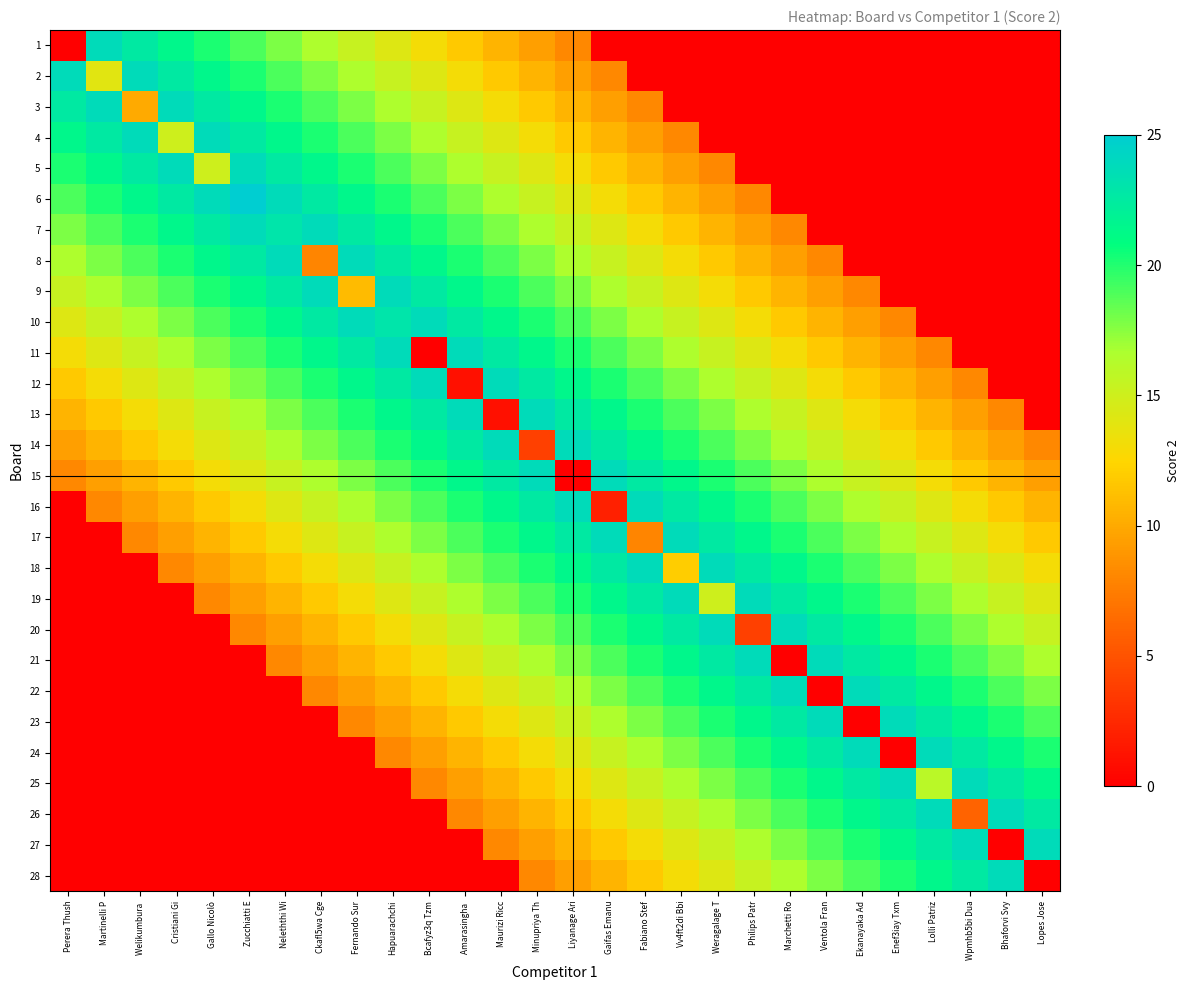

Reading left to right, transcribe all the data shown in this chart.

1: Perera Thush=0.0	Martinelli P=23.8	Welikumbura =22.6	Cristiani Gi=21.4	Gallo Nicolò=20.2	Zucchiatti E=19.0	Neleththi Wi=17.8	Ckafl5wa Cge=16.6	Fernando Sur=15.4	Hapuarachchi=14.2	Bcafyz3q Tzm=13.0	Amarasingha =11.8	Maurizi Ricc=10.6	Minupriya Th=9.4	Liyanage Ari=8.2	Gaifas Emanu=0.0	Fabiano Stef=0.0	Vv4ft2di Bbi=0.0	Weragalage T=0.0	Philips Patr=0.0	Marchetti Ro=0.0	Ventola Fran=0.0	Ekanayaka Ad=0.0	Enef3iay Txm=0.0	Lolli Patriz=0.0	Wpmhb5bi Dua=0.0	Bhaforvi Svy=0.0	Lopes Jose=0.0
2: Perera Thush=23.8	Martinelli P=14.0	Welikumbura =23.8	Cristiani Gi=22.6	Gallo Nicolò=21.4	Zucchiatti E=20.2	Neleththi Wi=19.0	Ckafl5wa Cge=17.8	Fernando Sur=16.6	Hapuarachchi=15.4	Bcafyz3q Tzm=14.2	Amarasingha =13.0	Maurizi Ricc=11.8	Minupriya Th=10.6	Liyanage Ari=9.4	Gaifas Emanu=8.2	Fabiano Stef=0.0	Vv4ft2di Bbi=0.0	Weragalage T=0.0	Philips Patr=0.0	Marchetti Ro=0.0	Ventola Fran=0.0	Ekanayaka Ad=0.0	Enef3iay Txm=0.0	Lolli Patriz=0.0	Wpmhb5bi Dua=0.0	Bhaforvi Svy=0.0	Lopes Jose=0.0
3: Perera Thush=22.6	Martinelli P=23.8	Welikumbura =10.0	Cristiani Gi=23.8	Gallo Nicolò=22.6	Zucchiatti E=21.4	Neleththi Wi=20.2	Ckafl5wa Cge=19.0	Fernando Sur=17.8	Hapuarachchi=16.6	Bcafyz3q Tzm=15.4	Amarasingha =14.2	Maurizi Ricc=13.0	Minupriya Th=11.8	Liyanage Ari=10.6	Gaifas Emanu=9.4	Fabiano Stef=8.2	Vv4ft2di Bbi=0.0	Weragalage T=0.0	Philips Patr=0.0	Marchetti Ro=0.0	Ventola Fran=0.0	Ekanayaka Ad=0.0	Enef3iay Txm=0.0	Lolli Patriz=0.0	Wpmhb5bi Dua=0.0	Bhaforvi Svy=0.0	Lopes Jose=0.0
4: Perera Thush=21.4	Martinelli P=22.6	Welikumbura =23.8	Cristiani Gi=15.0	Gallo Nicolò=23.8	Zucchiatti E=22.6	Neleththi Wi=21.4	Ckafl5wa Cge=20.2	Fernando Sur=19.0	Hapuarachchi=17.8	Bcafyz3q Tzm=16.6	Amarasingha =15.4	Maurizi Ricc=14.2	Minupriya Th=13.0	Liyanage Ari=11.8	Gaifas Emanu=10.6	Fabiano Stef=9.4	Vv4ft2di Bbi=8.2	Weragalage T=0.0	Philips Patr=0.0	Marchetti Ro=0.0	Ventola Fran=0.0	Ekanayaka Ad=0.0	Enef3iay Txm=0.0	Lolli Patriz=0.0	Wpmhb5bi Dua=0.0	Bhaforvi Svy=0.0	Lopes Jose=0.0
5: Perera Thush=20.2	Martinelli P=21.4	Welikumbura =22.6	Cristiani Gi=23.8	Gallo Nicolò=15.0	Zucchiatti E=23.8	Neleththi Wi=22.6	Ckafl5wa Cge=21.4	Fernando Sur=20.2	Hapuarachchi=19.0	Bcafyz3q Tzm=17.8	Amarasingha =16.6	Maurizi Ricc=15.4	Minupriya Th=14.2	Liyanage Ari=13.0	Gaifas Emanu=11.8	Fabiano Stef=10.6	Vv4ft2di Bbi=9.4	Weragalage T=8.2	Philips Patr=0.0	Marchetti Ro=0.0	Ventola Fran=0.0	Ekanayaka Ad=0.0	Enef3iay Txm=0.0	Lolli Patriz=0.0	Wpmhb5bi Dua=0.0	Bhaforvi Svy=0.0	Lopes Jose=0.0
6: Perera Thush=19.0	Martinelli P=20.2	Welikumbura =21.4	Cristiani Gi=22.6	Gallo Nicolò=23.8	Zucchiatti E=25.0	Neleththi Wi=23.8	Ckafl5wa Cge=22.6	Fernando Sur=21.4	Hapuarachchi=20.2	Bcafyz3q Tzm=19.0	Amarasingha =17.8	Maurizi Ricc=16.6	Minupriya Th=15.4	Liyanage Ari=14.2	Gaifas Emanu=13.0	Fabiano Stef=11.8	Vv4ft2di Bbi=10.6	Weragalage T=9.4	Philips Patr=8.2	Marchetti Ro=0.0	Ventola Fran=0.0	Ekanayaka Ad=0.0	Enef3iay Txm=0.0	Lolli Patriz=0.0	Wpmhb5bi Dua=0.0	Bhaforvi Svy=0.0	Lopes Jose=0.0
7: Perera Thush=17.8	Martinelli P=19.0	Welikumbura =20.2	Cristiani Gi=21.4	Gallo Nicolò=22.6	Zucchiatti E=23.8	Neleththi Wi=23.0	Ckafl5wa Cge=23.8	Fernando Sur=22.6	Hapuarachchi=21.4	Bcafyz3q Tzm=20.2	Amarasingha =19.0	Maurizi Ricc=17.8	Minupriya Th=16.6	Liyanage Ari=15.4	Gaifas Emanu=14.2	Fabiano Stef=13.0	Vv4ft2di Bbi=11.8	Weragalage T=10.6	Philips Patr=9.4	Marchetti Ro=8.2	Ventola Fran=0.0	Ekanayaka Ad=0.0	Enef3iay Txm=0.0	Lolli Patriz=0.0	Wpmhb5bi Dua=0.0	Bhaforvi Svy=0.0	Lopes Jose=0.0
8: Perera Thush=16.6	Martinelli P=17.8	Welikumbura =19.0	Cristiani Gi=20.2	Gallo Nicolò=21.4	Zucchiatti E=22.6	Neleththi Wi=23.8	Ckafl5wa Cge=8.0	Fernando Sur=23.8	Hapuarachchi=22.6	Bcafyz3q Tzm=21.4	Amarasingha =20.2	Maurizi Ricc=19.0	Minupriya Th=17.8	Liyanage Ari=16.6	Gaifas Emanu=15.4	Fabiano Stef=14.2	Vv4ft2di Bbi=13.0	Weragalage T=11.8	Philips Patr=10.6	Marchetti Ro=9.4	Ventola Fran=8.2	Ekanayaka Ad=0.0	Enef3iay Txm=0.0	Lolli Patriz=0.0	Wpmhb5bi Dua=0.0	Bhaforvi Svy=0.0	Lopes Jose=0.0
9: Perera Thush=15.4	Martinelli P=16.6	Welikumbura =17.8	Cristiani Gi=19.0	Gallo Nicolò=20.2	Zucchiatti E=21.4	Neleththi Wi=22.6	Ckafl5wa Cge=23.8	Fernando Sur=11.0	Hapuarachchi=23.8	Bcafyz3q Tzm=22.6	Amarasingha =21.4	Maurizi Ricc=20.2	Minupriya Th=19.0	Liyanage Ari=17.8	Gaifas Emanu=16.6	Fabiano Stef=15.4	Vv4ft2di Bbi=14.2	Weragalage T=13.0	Philips Patr=11.8	Marchetti Ro=10.6	Ventola Fran=9.4	Ekanayaka Ad=8.2	Enef3iay Txm=0.0	Lolli Patriz=0.0	Wpmhb5bi Dua=0.0	Bhaforvi Svy=0.0	Lopes Jose=0.0
10: Perera Thush=14.2	Martinelli P=15.4	Welikumbura =16.6	Cristiani Gi=17.8	Gallo Nicolò=19.0	Zucchiatti E=20.2	Neleththi Wi=21.4	Ckafl5wa Cge=22.6	Fernando Sur=23.8	Hapuarachchi=23.0	Bcafyz3q Tzm=23.8	Amarasingha =22.6	Maurizi Ricc=21.4	Minupriya Th=20.2	Liyanage Ari=19.0	Gaifas Emanu=17.8	Fabiano Stef=16.6	Vv4ft2di Bbi=15.4	Weragalage T=14.2	Philips Patr=13.0	Marchetti Ro=11.8	Ventola Fran=10.6	Ekanayaka Ad=9.4	Enef3iay Txm=8.2	Lolli Patriz=0.0	Wpmhb5bi Dua=0.0	Bhaforvi Svy=0.0	Lopes Jose=0.0
11: Perera Thush=13.0	Martinelli P=14.2	Welikumbura =15.4	Cristiani Gi=16.6	Gallo Nicolò=17.8	Zucchiatti E=19.0	Neleththi Wi=20.2	Ckafl5wa Cge=21.4	Fernando Sur=22.6	Hapuarachchi=23.8	Bcafyz3q Tzm=0.0	Amarasingha =23.8	Maurizi Ricc=22.6	Minupriya Th=21.4	Liyanage Ari=20.2	Gaifas Emanu=19.0	Fabiano Stef=17.8	Vv4ft2di Bbi=16.6	Weragalage T=15.4	Philips Patr=14.2	Marchetti Ro=13.0	Ventola Fran=11.8	Ekanayaka Ad=10.6	Enef3iay Txm=9.4	Lolli Patriz=8.2	Wpmhb5bi Dua=0.0	Bhaforvi Svy=0.0	Lopes Jose=0.0
12: Perera Thush=11.8	Martinelli P=13.0	Welikumbura =14.2	Cristiani Gi=15.4	Gallo Nicolò=16.6	Zucchiatti E=17.8	Neleththi Wi=19.0	Ckafl5wa Cge=20.2	Fernando Sur=21.4	Hapuarachchi=22.6	Bcafyz3q Tzm=23.8	Amarasingha =1.0	Maurizi Ricc=23.8	Minupriya Th=22.6	Liyanage Ari=21.4	Gaifas Emanu=20.2	Fabiano Stef=19.0	Vv4ft2di Bbi=17.8	Weragalage T=16.6	Philips Patr=15.4	Marchetti Ro=14.2	Ventola Fran=13.0	Ekanayaka Ad=11.8	Enef3iay Txm=10.6	Lolli Patriz=9.4	Wpmhb5bi Dua=8.2	Bhaforvi Svy=0.0	Lopes Jose=0.0
13: Perera Thush=10.6	Martinelli P=11.8	Welikumbura =13.0	Cristiani Gi=14.2	Gallo Nicolò=15.4	Zucchiatti E=16.6	Neleththi Wi=17.8	Ckafl5wa Cge=19.0	Fernando Sur=20.2	Hapuarachchi=21.4	Bcafyz3q Tzm=22.6	Amarasingha =23.8	Maurizi Ricc=1.0	Minupriya Th=23.8	Liyanage Ari=22.6	Gaifas Emanu=21.4	Fabiano Stef=20.2	Vv4ft2di Bbi=19.0	Weragalage T=17.8	Philips Patr=16.6	Marchetti Ro=15.4	Ventola Fran=14.2	Ekanayaka Ad=13.0	Enef3iay Txm=11.8	Lolli Patriz=10.6	Wpmhb5bi Dua=9.4	Bhaforvi Svy=8.2	Lopes Jose=0.0
14: Perera Thush=9.4	Martinelli P=10.6	Welikumbura =11.8	Cristiani Gi=13.0	Gallo Nicolò=14.2	Zucchiatti E=15.4	Neleththi Wi=16.6	Ckafl5wa Cge=17.8	Fernando Sur=19.0	Hapuarachchi=20.2	Bcafyz3q Tzm=21.4	Amarasingha =22.6	Maurizi Ricc=23.8	Minupriya Th=4.0	Liyanage Ari=23.8	Gaifas Emanu=22.6	Fabiano Stef=21.4	Vv4ft2di Bbi=20.2	Weragalage T=19.0	Philips Patr=17.8	Marchetti Ro=16.6	Ventola Fran=15.4	Ekanayaka Ad=14.2	Enef3iay Txm=13.0	Lolli Patriz=11.8	Wpmhb5bi Dua=10.6	Bhaforvi Svy=9.4	Lopes Jose=8.2
15: Perera Thush=8.2	Martinelli P=9.4	Welikumbura =10.6	Cristiani Gi=11.8	Gallo Nicolò=13.0	Zucchiatti E=14.2	Neleththi Wi=15.4	Ckafl5wa Cge=16.6	Fernando Sur=17.8	Hapuarachchi=19.0	Bcafyz3q Tzm=20.2	Amarasingha =21.4	Maurizi Ricc=22.6	Minupriya Th=23.8	Liyanage Ari=0.0	Gaifas Emanu=23.8	Fabiano Stef=22.6	Vv4ft2di Bbi=21.4	Weragalage T=20.2	Philips Patr=19.0	Marchetti Ro=17.8	Ventola Fran=16.6	Ekanayaka Ad=15.4	Enef3iay Txm=14.2	Lolli Patriz=13.0	Wpmhb5bi Dua=11.8	Bhaforvi Svy=10.6	Lopes Jose=9.4
16: Perera Thush=0.0	Martinelli P=8.2	Welikumbura =9.4	Cristiani Gi=10.6	Gallo Nicolò=11.8	Zucchiatti E=13.0	Neleththi Wi=14.2	Ckafl5wa Cge=15.4	Fernando Sur=16.6	Hapuarachchi=17.8	Bcafyz3q Tzm=19.0	Amarasingha =20.2	Maurizi Ricc=21.4	Minupriya Th=22.6	Liyanage Ari=23.8	Gaifas Emanu=2.0	Fabiano Stef=23.8	Vv4ft2di Bbi=22.6	Weragalage T=21.4	Philips Patr=20.2	Marchetti Ro=19.0	Ventola Fran=17.8	Ekanayaka Ad=16.6	Enef3iay Txm=15.4	Lolli Patriz=14.2	Wpmhb5bi Dua=13.0	Bhaforvi Svy=11.8	Lopes Jose=10.6
17: Perera Thush=0.0	Martinelli P=0.0	Welikumbura =8.2	Cristiani Gi=9.4	Gallo Nicolò=10.6	Zucchiatti E=11.8	Neleththi Wi=13.0	Ckafl5wa Cge=14.2	Fernando Sur=15.4	Hapuarachchi=16.6	Bcafyz3q Tzm=17.8	Amarasingha =19.0	Maurizi Ricc=20.2	Minupriya Th=21.4	Liyanage Ari=22.6	Gaifas Emanu=23.8	Fabiano Stef=8.0	Vv4ft2di Bbi=23.8	Weragalage T=22.6	Philips Patr=21.4	Marchetti Ro=20.2	Ventola Fran=19.0	Ekanayaka Ad=17.8	Enef3iay Txm=16.6	Lolli Patriz=15.4	Wpmhb5bi Dua=14.2	Bhaforvi Svy=13.0	Lopes Jose=11.8
18: Perera Thush=0.0	Martinelli P=0.0	Welikumbura =0.0	Cristiani Gi=8.2	Gallo Nicolò=9.4	Zucchiatti E=10.6	Neleththi Wi=11.8	Ckafl5wa Cge=13.0	Fernando Sur=14.2	Hapuarachchi=15.4	Bcafyz3q Tzm=16.6	Amarasingha =17.8	Maurizi Ricc=19.0	Minupriya Th=20.2	Liyanage Ari=21.4	Gaifas Emanu=22.6	Fabiano Stef=23.8	Vv4ft2di Bbi=12.0	Weragalage T=23.8	Philips Patr=22.6	Marchetti Ro=21.4	Ventola Fran=20.2	Ekanayaka Ad=19.0	Enef3iay Txm=17.8	Lolli Patriz=16.6	Wpmhb5bi Dua=15.4	Bhaforvi Svy=14.2	Lopes Jose=13.0
19: Perera Thush=0.0	Martinelli P=0.0	Welikumbura =0.0	Cristiani Gi=0.0	Gallo Nicolò=8.2	Zucchiatti E=9.4	Neleththi Wi=10.6	Ckafl5wa Cge=11.8	Fernando Sur=13.0	Hapuarachchi=14.2	Bcafyz3q Tzm=15.4	Amarasingha =16.6	Maurizi Ricc=17.8	Minupriya Th=19.0	Liyanage Ari=20.2	Gaifas Emanu=21.4	Fabiano Stef=22.6	Vv4ft2di Bbi=23.8	Weragalage T=15.0	Philips Patr=23.8	Marchetti Ro=22.6	Ventola Fran=21.4	Ekanayaka Ad=20.2	Enef3iay Txm=19.0	Lolli Patriz=17.8	Wpmhb5bi Dua=16.6	Bhaforvi Svy=15.4	Lopes Jose=14.2
20: Perera Thush=0.0	Martinelli P=0.0	Welikumbura =0.0	Cristiani Gi=0.0	Gallo Nicolò=0.0	Zucchiatti E=8.2	Neleththi Wi=9.4	Ckafl5wa Cge=10.6	Fernando Sur=11.8	Hapuarachchi=13.0	Bcafyz3q Tzm=14.2	Amarasingha =15.4	Maurizi Ricc=16.6	Minupriya Th=17.8	Liyanage Ari=19.0	Gaifas Emanu=20.2	Fabiano Stef=21.4	Vv4ft2di Bbi=22.6	Weragalage T=23.8	Philips Patr=4.0	Marchetti Ro=23.8	Ventola Fran=22.6	Ekanayaka Ad=21.4	Enef3iay Txm=20.2	Lolli Patriz=19.0	Wpmhb5bi Dua=17.8	Bhaforvi Svy=16.6	Lopes Jose=15.4
21: Perera Thush=0.0	Martinelli P=0.0	Welikumbura =0.0	Cristiani Gi=0.0	Gallo Nicolò=0.0	Zucchiatti E=0.0	Neleththi Wi=8.2	Ckafl5wa Cge=9.4	Fernando Sur=10.6	Hapuarachchi=11.8	Bcafyz3q Tzm=13.0	Amarasingha =14.2	Maurizi Ricc=15.4	Minupriya Th=16.6	Liyanage Ari=17.8	Gaifas Emanu=19.0	Fabiano Stef=20.2	Vv4ft2di Bbi=21.4	Weragalage T=22.6	Philips Patr=23.8	Marchetti Ro=0.0	Ventola Fran=23.8	Ekanayaka Ad=22.6	Enef3iay Txm=21.4	Lolli Patriz=20.2	Wpmhb5bi Dua=19.0	Bhaforvi Svy=17.8	Lopes Jose=16.6
22: Perera Thush=0.0	Martinelli P=0.0	Welikumbura =0.0	Cristiani Gi=0.0	Gallo Nicolò=0.0	Zucchiatti E=0.0	Neleththi Wi=0.0	Ckafl5wa Cge=8.2	Fernando Sur=9.4	Hapuarachchi=10.6	Bcafyz3q Tzm=11.8	Amarasingha =13.0	Maurizi Ricc=14.2	Minupriya Th=15.4	Liyanage Ari=16.6	Gaifas Emanu=17.8	Fabiano Stef=19.0	Vv4ft2di Bbi=20.2	Weragalage T=21.4	Philips Patr=22.6	Marchetti Ro=23.8	Ventola Fran=0.0	Ekanayaka Ad=23.8	Enef3iay Txm=22.6	Lolli Patriz=21.4	Wpmhb5bi Dua=20.2	Bhaforvi Svy=19.0	Lopes Jose=17.8
23: Perera Thush=0.0	Martinelli P=0.0	Welikumbura =0.0	Cristiani Gi=0.0	Gallo Nicolò=0.0	Zucchiatti E=0.0	Neleththi Wi=0.0	Ckafl5wa Cge=0.0	Fernando Sur=8.2	Hapuarachchi=9.4	Bcafyz3q Tzm=10.6	Amarasingha =11.8	Maurizi Ricc=13.0	Minupriya Th=14.2	Liyanage Ari=15.4	Gaifas Emanu=16.6	Fabiano Stef=17.8	Vv4ft2di Bbi=19.0	Weragalage T=20.2	Philips Patr=21.4	Marchetti Ro=22.6	Ventola Fran=23.8	Ekanayaka Ad=0.0	Enef3iay Txm=23.8	Lolli Patriz=22.6	Wpmhb5bi Dua=21.4	Bhaforvi Svy=20.2	Lopes Jose=19.0
24: Perera Thush=0.0	Martinelli P=0.0	Welikumbura =0.0	Cristiani Gi=0.0	Gallo Nicolò=0.0	Zucchiatti E=0.0	Neleththi Wi=0.0	Ckafl5wa Cge=0.0	Fernando Sur=0.0	Hapuarachchi=8.2	Bcafyz3q Tzm=9.4	Amarasingha =10.6	Maurizi Ricc=11.8	Minupriya Th=13.0	Liyanage Ari=14.2	Gaifas Emanu=15.4	Fabiano Stef=16.6	Vv4ft2di Bbi=17.8	Weragalage T=19.0	Philips Patr=20.2	Marchetti Ro=21.4	Ventola Fran=22.6	Ekanayaka Ad=23.8	Enef3iay Txm=0.0	Lolli Patriz=23.8	Wpmhb5bi Dua=22.6	Bhaforvi Svy=21.4	Lopes Jose=20.2
25: Perera Thush=0.0	Martinelli P=0.0	Welikumbura =0.0	Cristiani Gi=0.0	Gallo Nicolò=0.0	Zucchiatti E=0.0	Neleththi Wi=0.0	Ckafl5wa Cge=0.0	Fernando Sur=0.0	Hapuarachchi=0.0	Bcafyz3q Tzm=8.2	Amarasingha =9.4	Maurizi Ricc=10.6	Minupriya Th=11.8	Liyanage Ari=13.0	Gaifas Emanu=14.2	Fabiano Stef=15.4	Vv4ft2di Bbi=16.6	Weragalage T=17.8	Philips Patr=19.0	Marchetti Ro=20.2	Ventola Fran=21.4	Ekanayaka Ad=22.6	Enef3iay Txm=23.8	Lolli Patriz=16.0	Wpmhb5bi Dua=23.8	Bhaforvi Svy=22.6	Lopes Jose=21.4
26: Perera Thush=0.0	Martinelli P=0.0	Welikumbura =0.0	Cristiani Gi=0.0	Gallo Nicolò=0.0	Zucchiatti E=0.0	Neleththi Wi=0.0	Ckafl5wa Cge=0.0	Fernando Sur=0.0	Hapuarachchi=0.0	Bcafyz3q Tzm=0.0	Amarasingha =8.2	Maurizi Ricc=9.4	Minupriya Th=10.6	Liyanage Ari=11.8	Gaifas Emanu=13.0	Fabiano Stef=14.2	Vv4ft2di Bbi=15.4	Weragalage T=16.6	Philips Patr=17.8	Marchetti Ro=19.0	Ventola Fran=20.2	Ekanayaka Ad=21.4	Enef3iay Txm=22.6	Lolli Patriz=23.8	Wpmhb5bi Dua=6.0	Bhaforvi Svy=23.8	Lopes Jose=22.6
27: Perera Thush=0.0	Martinelli P=0.0	Welikumbura =0.0	Cristiani Gi=0.0	Gallo Nicolò=0.0	Zucchiatti E=0.0	Neleththi Wi=0.0	Ckafl5wa Cge=0.0	Fernando Sur=0.0	Hapuarachchi=0.0	Bcafyz3q Tzm=0.0	Amarasingha =0.0	Maurizi Ricc=8.2	Minupriya Th=9.4	Liyanage Ari=10.6	Gaifas Emanu=11.8	Fabiano Stef=13.0	Vv4ft2di Bbi=14.2	Weragalage T=15.4	Philips Patr=16.6	Marchetti Ro=17.8	Ventola Fran=19.0	Ekanayaka Ad=20.2	Enef3iay Txm=21.4	Lolli Patriz=22.6	Wpmhb5bi Dua=23.8	Bhaforvi Svy=0.0	Lopes Jose=23.8
28: Perera Thush=0.0	Martinelli P=0.0	Welikumbura =0.0	Cristiani Gi=0.0	Gallo Nicolò=0.0	Zucchiatti E=0.0	Neleththi Wi=0.0	Ckafl5wa Cge=0.0	Fernando Sur=0.0	Hapuarachchi=0.0	Bcafyz3q Tzm=0.0	Amarasingha =0.0	Maurizi Ricc=0.0	Minupriya Th=8.2	Liyanage Ari=9.4	Gaifas Emanu=10.6	Fabiano Stef=11.8	Vv4ft2di Bbi=13.0	Weragalage T=14.2	Philips Patr=15.4	Marchetti Ro=16.6	Ventola Fran=17.8	Ekanayaka Ad=19.0	Enef3iay Txm=20.2	Lolli Patriz=21.4	Wpmhb5bi Dua=22.6	Bhaforvi Svy=23.8	Lopes Jose=0.0